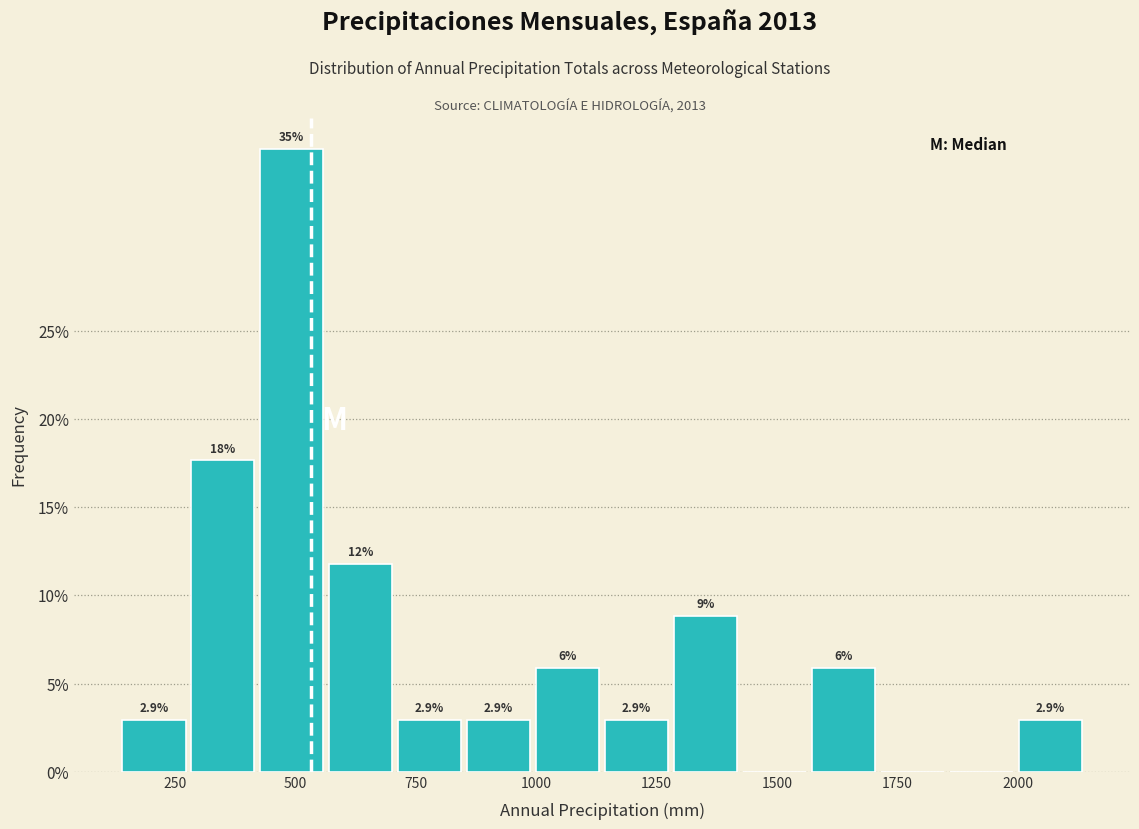

Read against the x-axis, roughly where is the centre of the tallest bar?

500